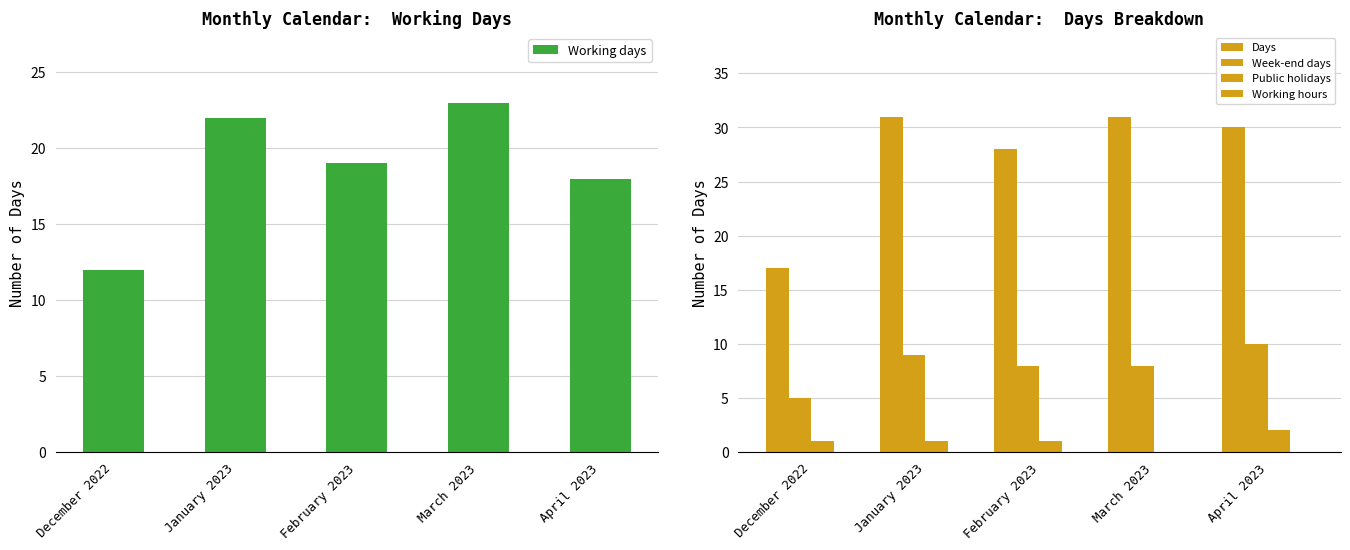

What are all the series names shown in the legend?

Working days, Days, Week-end days, Public holidays, Working hours